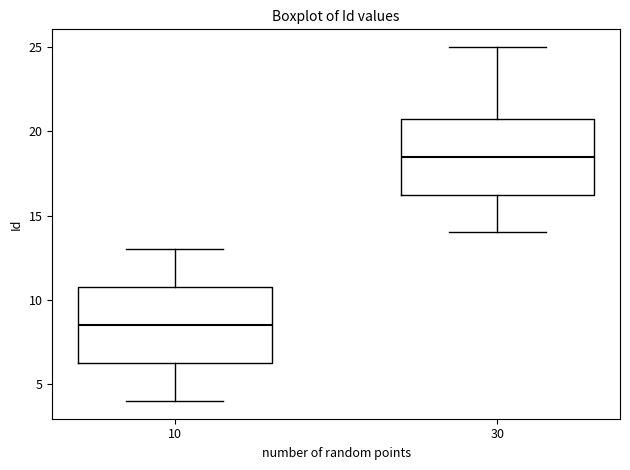

Which box's median line is the highest?

30